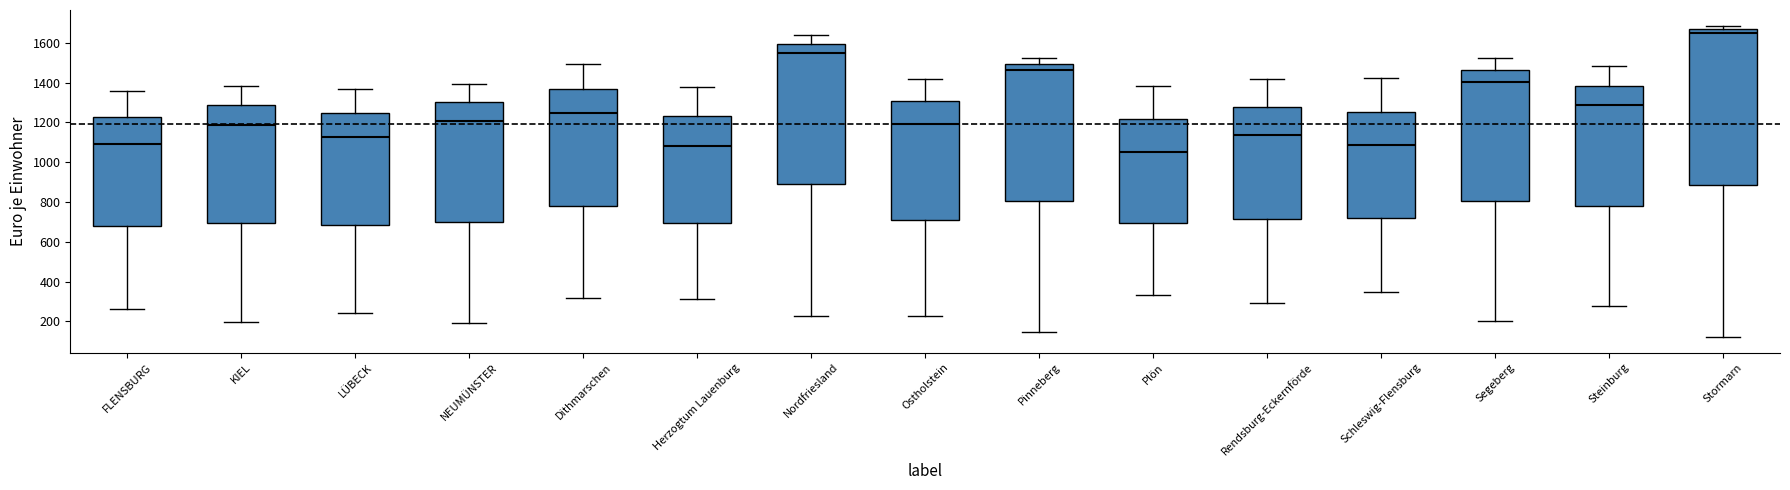

Reading left to right, transcribe this box plot: for each box, give where its median line is, the range the box spans, and where its two whiskers end, as read against the y-axis. The values are not printed on the chart, so give them approximately, as read against the axis.

FLENSBURG: median 1100, box 680 to 1220, whiskers 260 to 1360
KIEL: median 1180, box 700 to 1280, whiskers 200 to 1380
LÜBECK: median 1120, box 680 to 1240, whiskers 240 to 1360
NEUMÜNSTER: median 1200, box 700 to 1300, whiskers 180 to 1400
Dithmarschen: median 1240, box 780 to 1360, whiskers 320 to 1500
Herzogtum Lauenburg: median 1080, box 700 to 1220, whiskers 320 to 1380
Nordfriesland: median 1560, box 880 to 1600, whiskers 220 to 1640
Ostholstein: median 1200, box 720 to 1300, whiskers 220 to 1420
Pinneberg: median 1460, box 800 to 1500, whiskers 140 to 1520
Plön: median 1060, box 700 to 1220, whiskers 340 to 1380
Rendsburg-Eckernförde: median 1140, box 720 to 1280, whiskers 300 to 1420
Schleswig-Flensburg: median 1080, box 720 to 1260, whiskers 340 to 1420
Segeberg: median 1400, box 800 to 1460, whiskers 200 to 1520
Steinburg: median 1280, box 780 to 1380, whiskers 280 to 1480
Stormarn: median 1640, box 880 to 1660, whiskers 120 to 1680